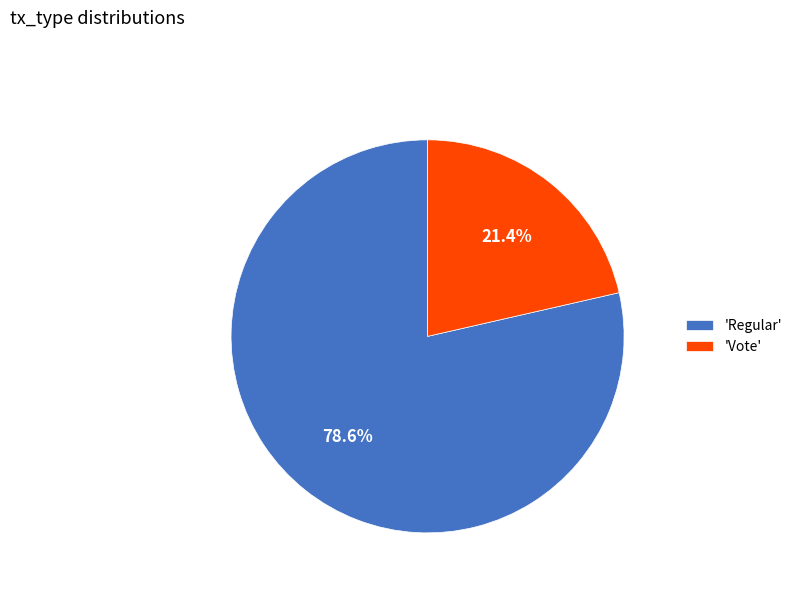

Combined, what portion of the pie is 'Regular' and 'Vote'?

100.0%